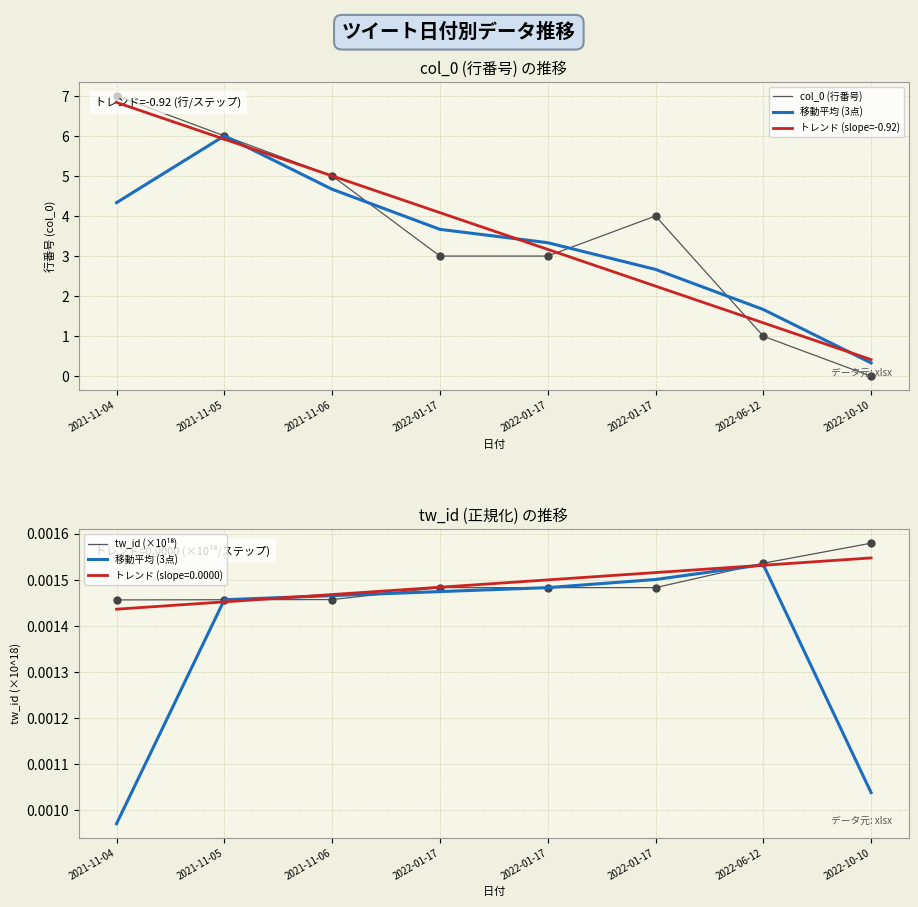

Read the col_0 (行番号) value at 6.

1.0